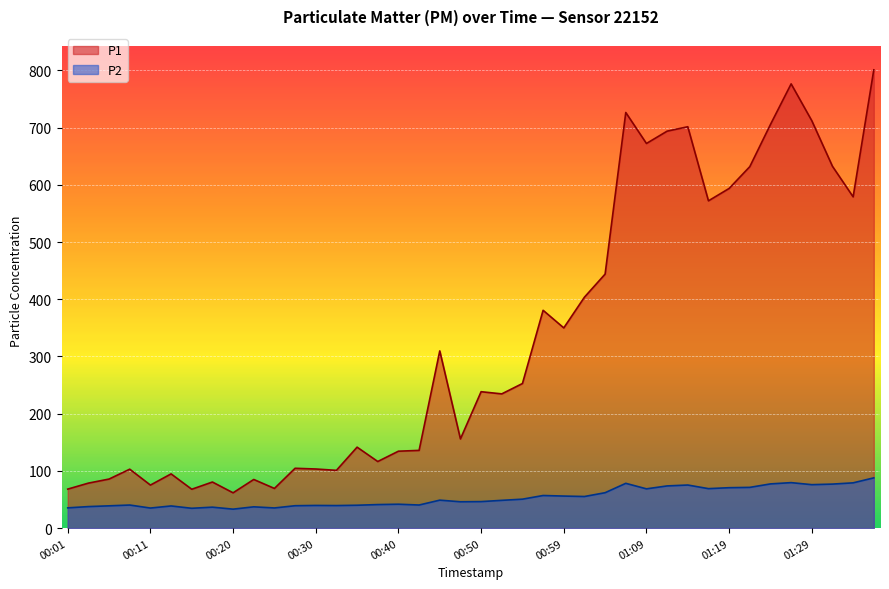

True or false: P2 and P1 cross at least once.

False